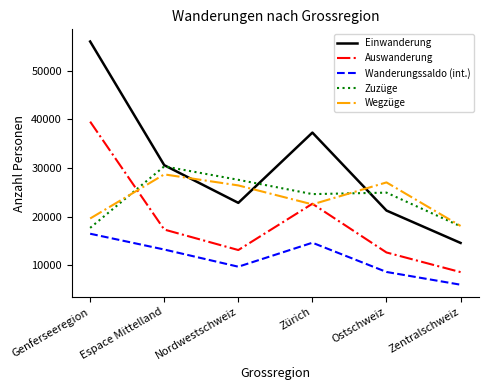

Reading left to right, transcribe all the data shown in this chart.

Einwanderung: 56010	30580	22829	37277	21250	14589
Auswanderung: 39526	17345	13128	22645	12629	8590
Wanderungssaldo (int.): 16484	13235	9701	14632	8621	5999
Zuzüge: 17685	30332	27568	24629	24932	18012
Wegzüge: 19614	28685	26416	22515	27036	18083